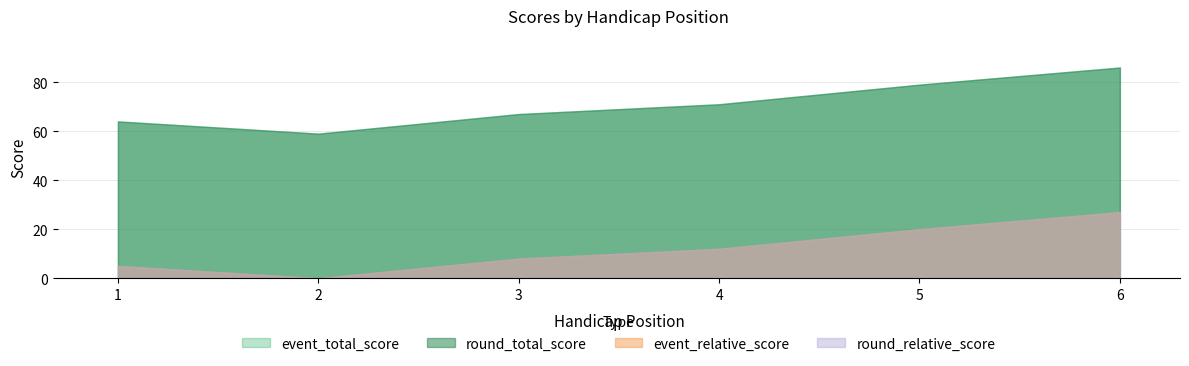

What is the difference between the round_total_score values at 1 and 4?

7